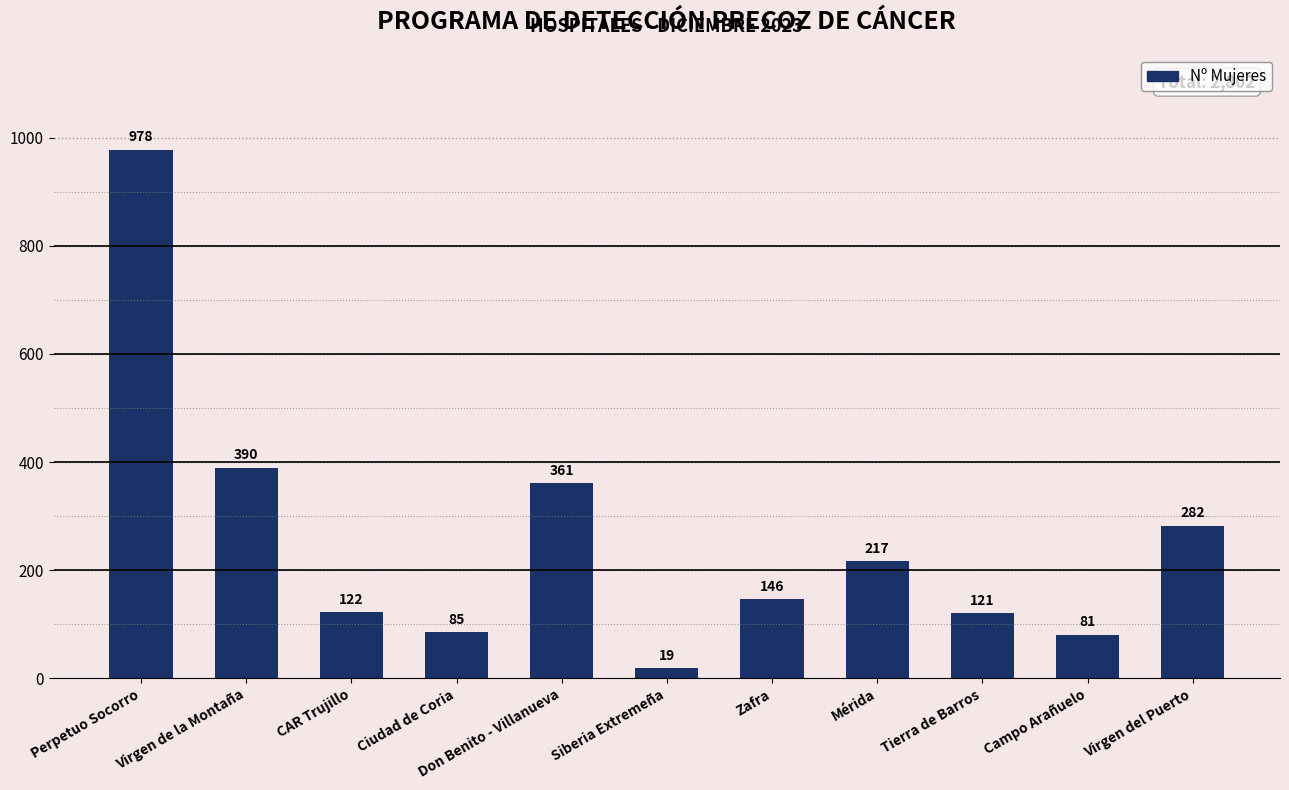

What value does the data have at CAR Trujillo, to the nearest 100?

100